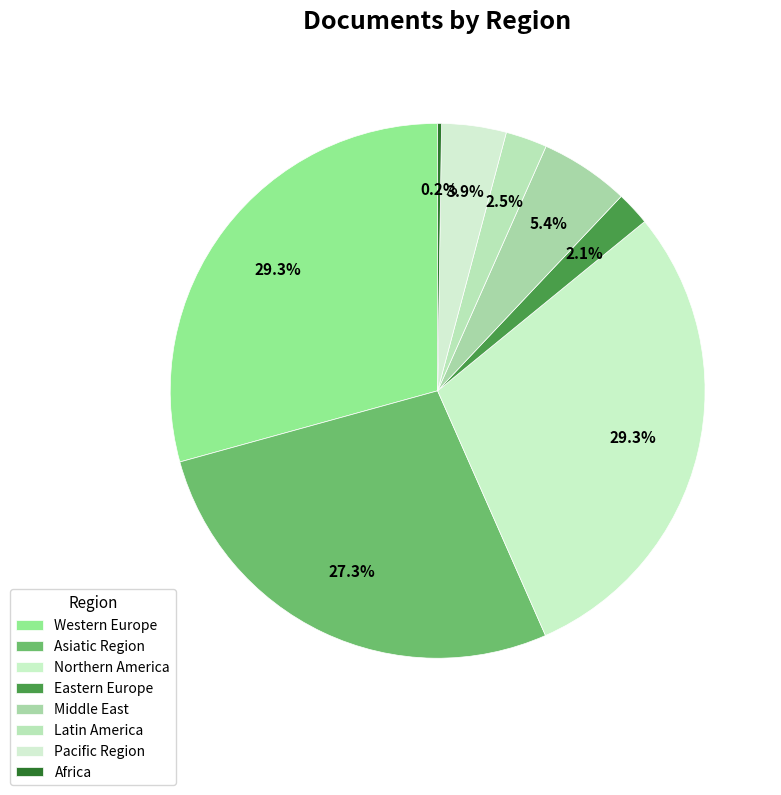

To the nearest percent, what is the difference between the Western Europe and Middle East slice percentages?

24%